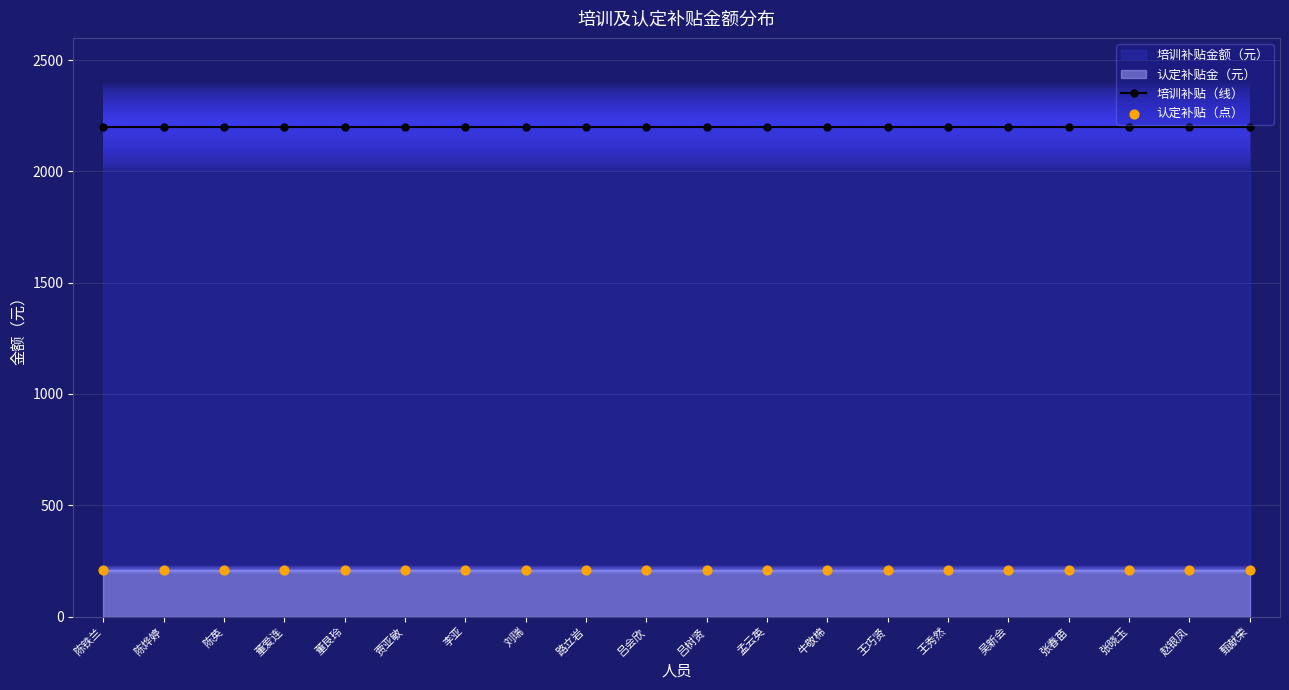

What is the total value across all series at 董爱连?

2410